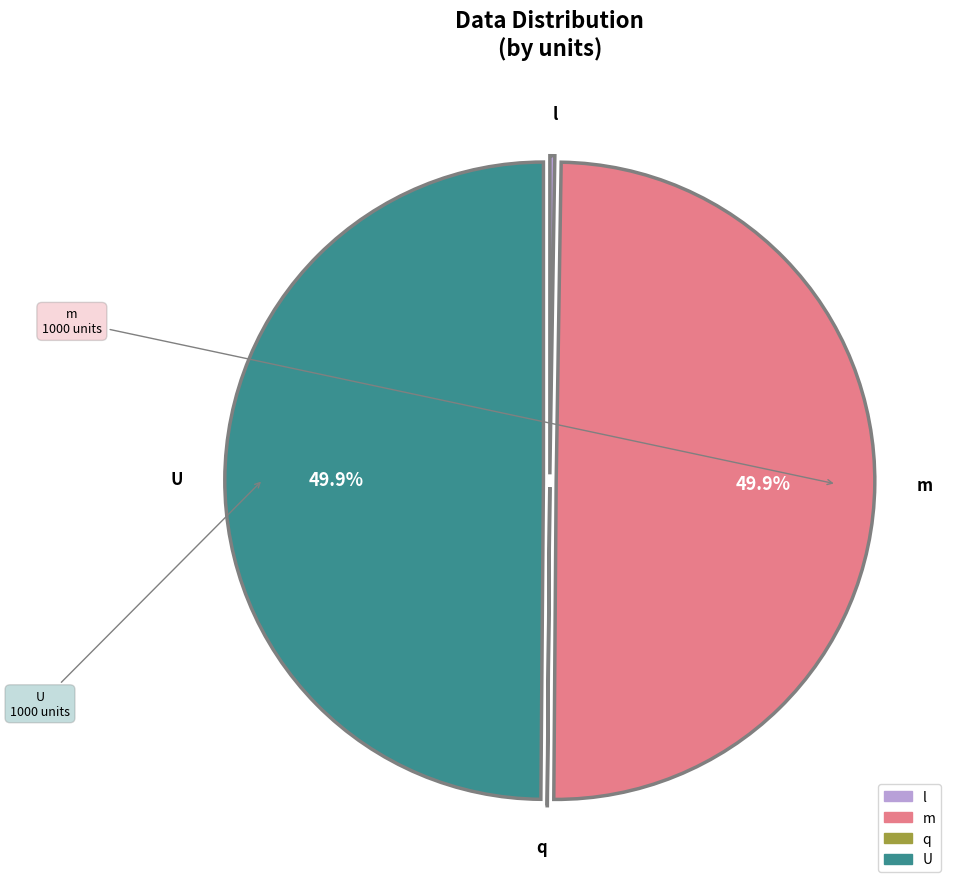

How much of the chart is everything except m?

50.1%